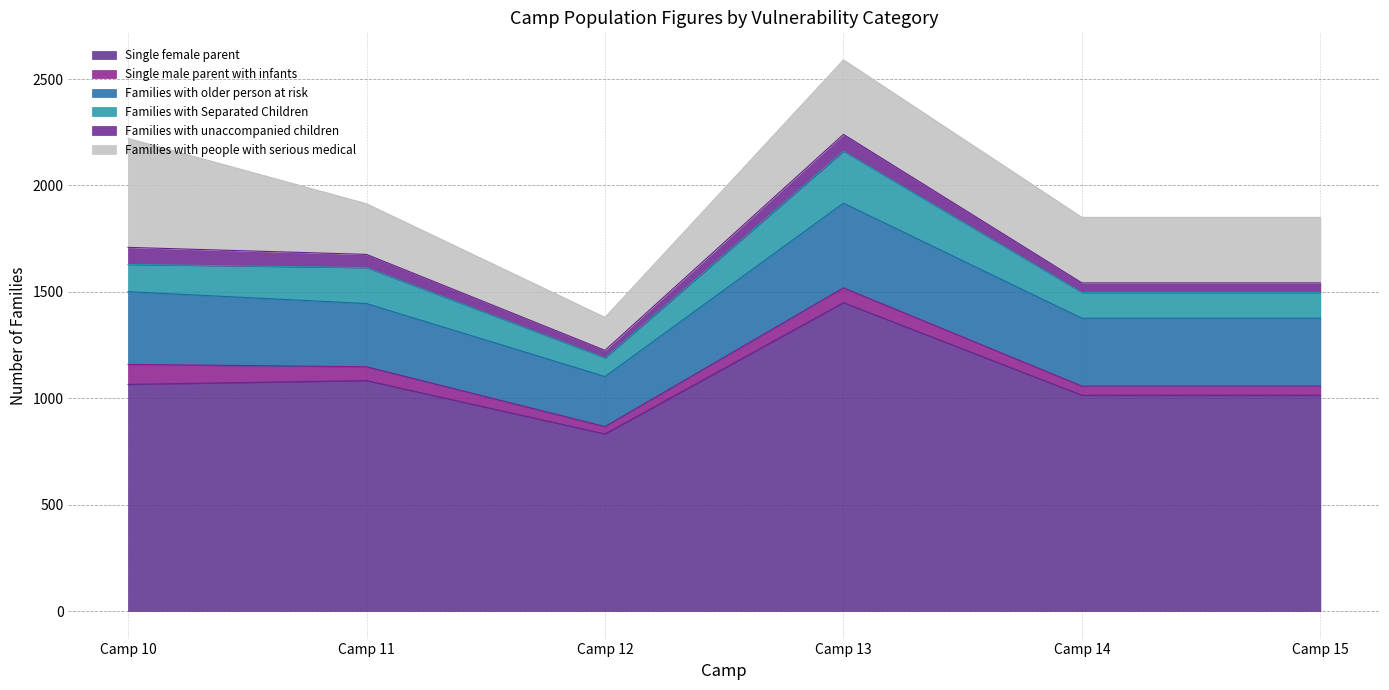

True or false: Single male parent with infants and Families with Separated Children cross at least once.

False